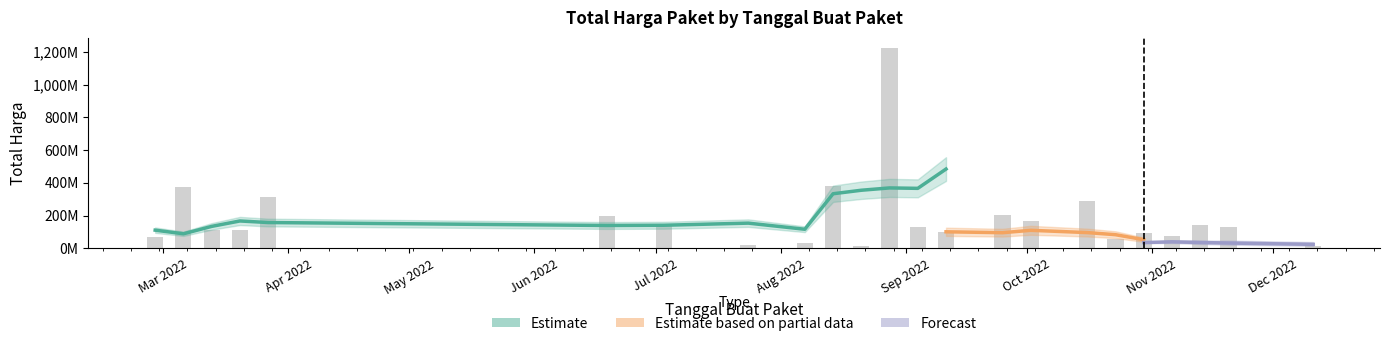

How many categories are shown in the chart?

40